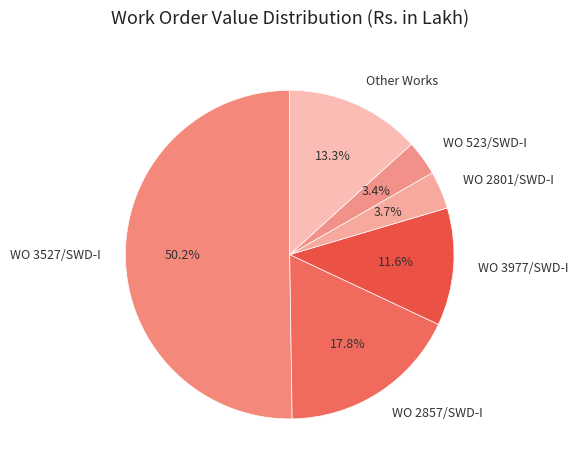

Which has a higher value, WO 2857/SWD-I or WO 523/SWD-I?

WO 2857/SWD-I